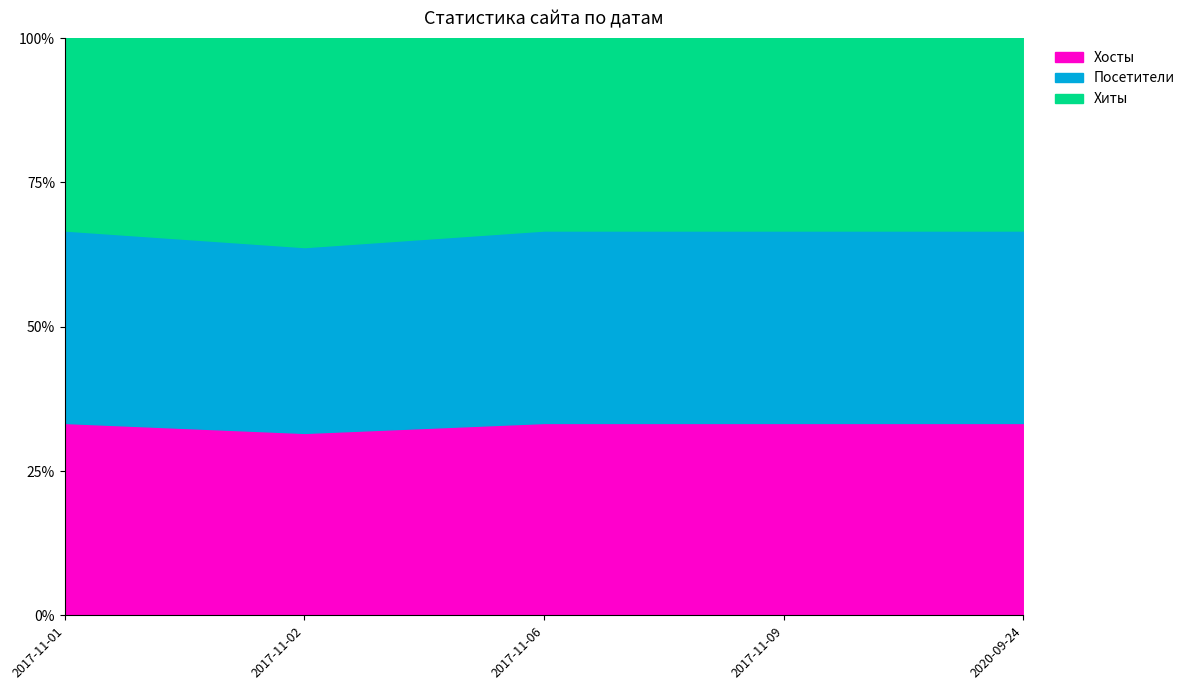

True or false: Хосты and Хиты cross at least once.

False